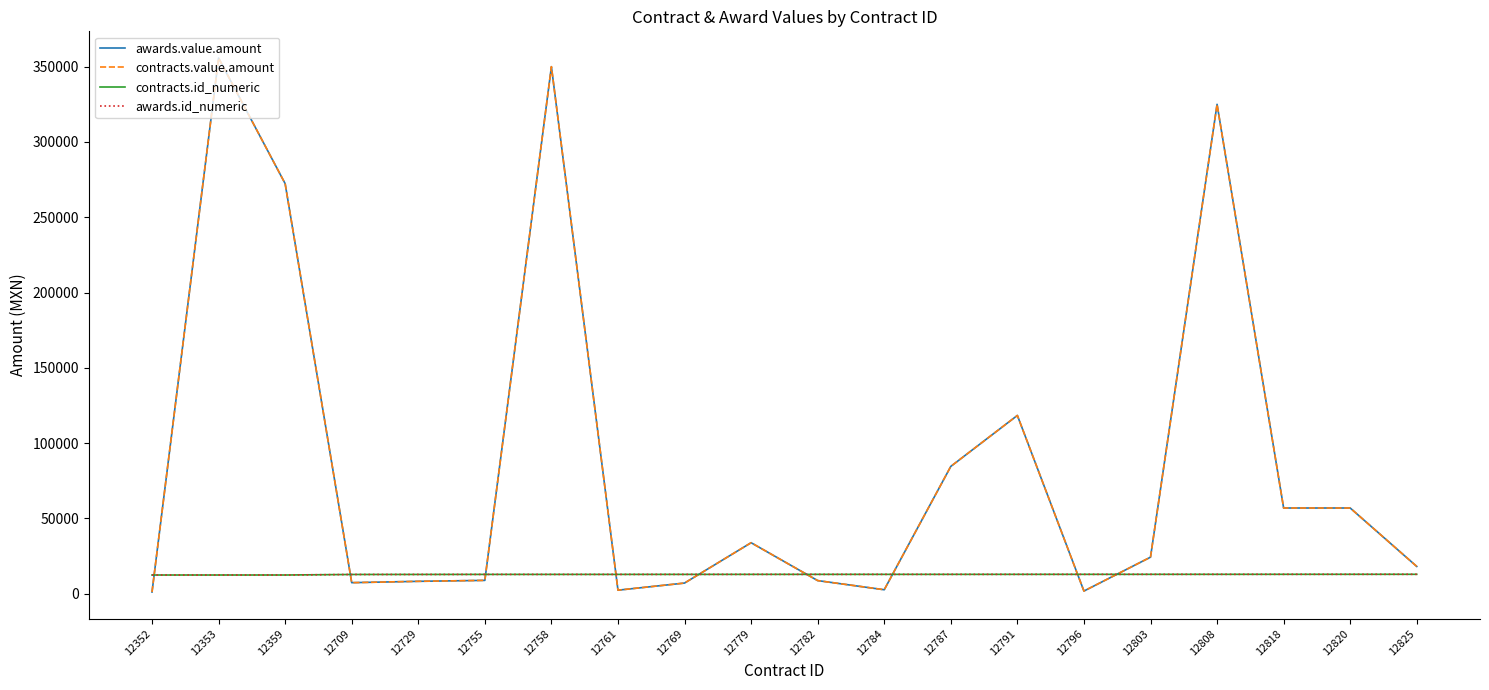

How many interior local peaks does the awards.value.amount series have?

5